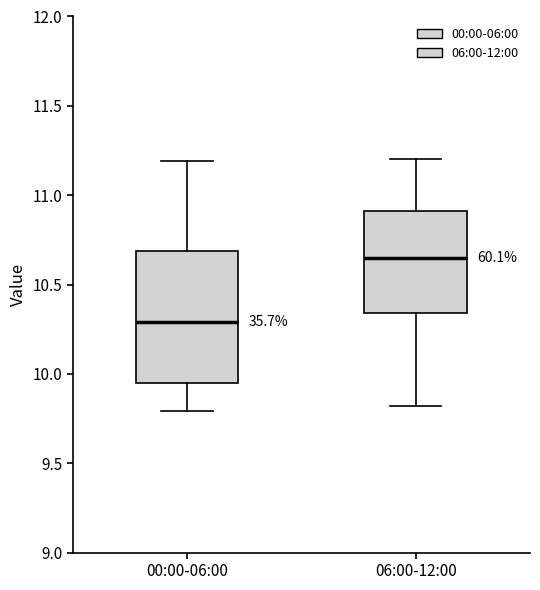

Which box's median line is the highest?

06:00-12:00